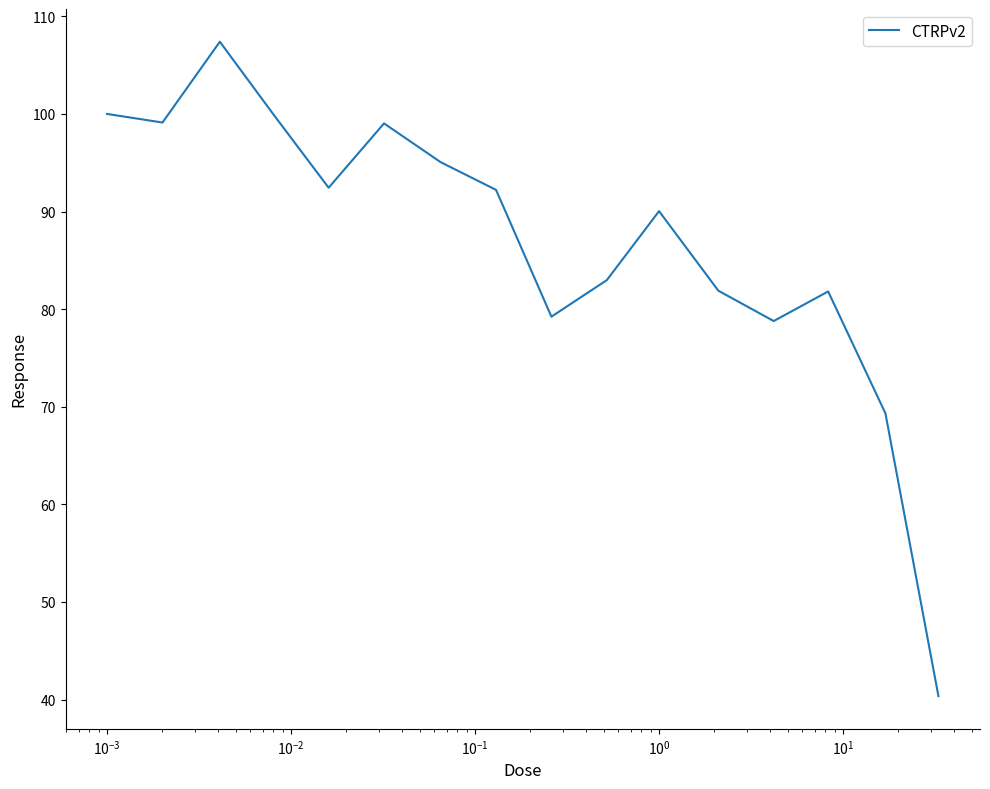

What is the minimum value shown in the chart?

40.4